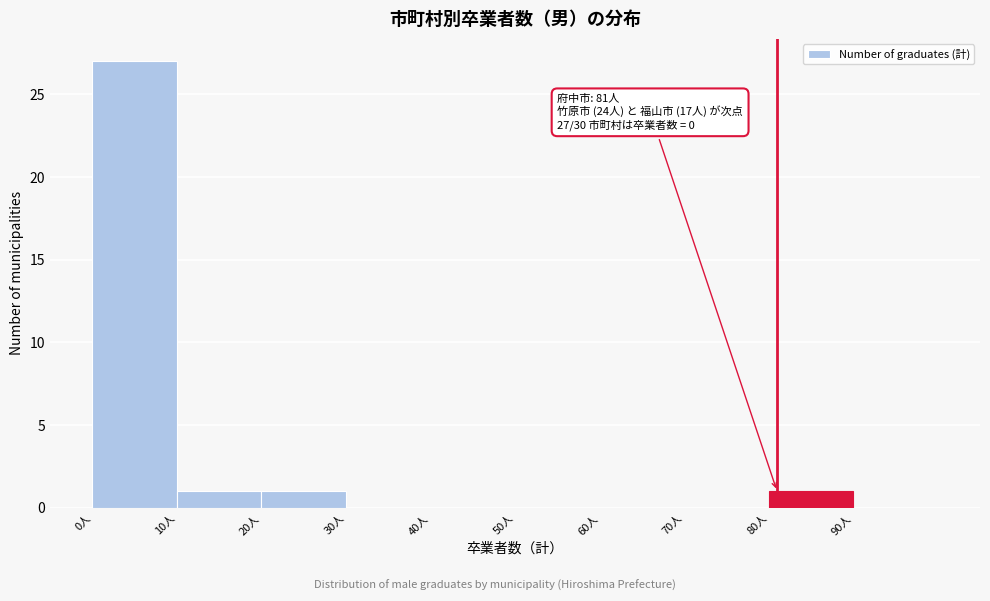

Over which range of the x-axis is the bar tallest?

0 to 10